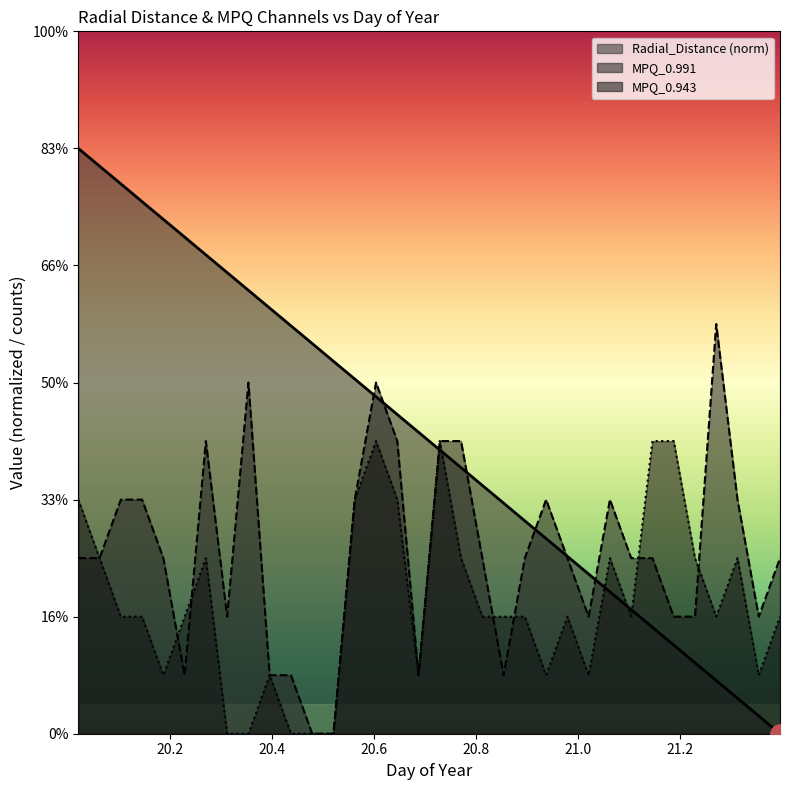

How many intersections are there between Radial_Distance and MPQ_0.991?

7